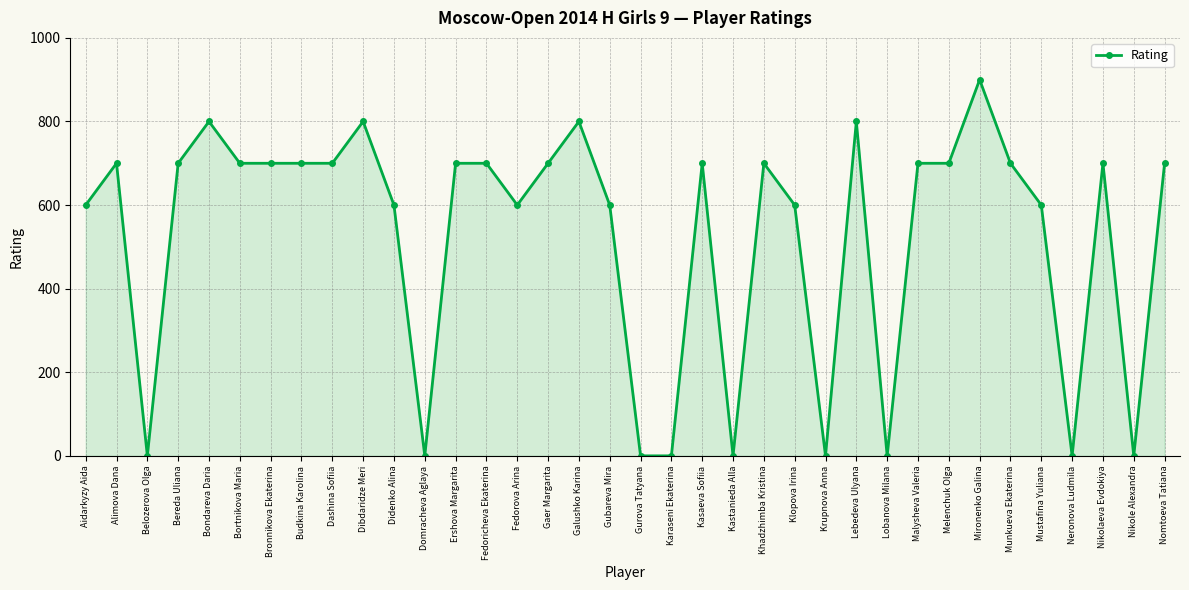

True or false: there are more than 1 points higher than both neighbors.

True